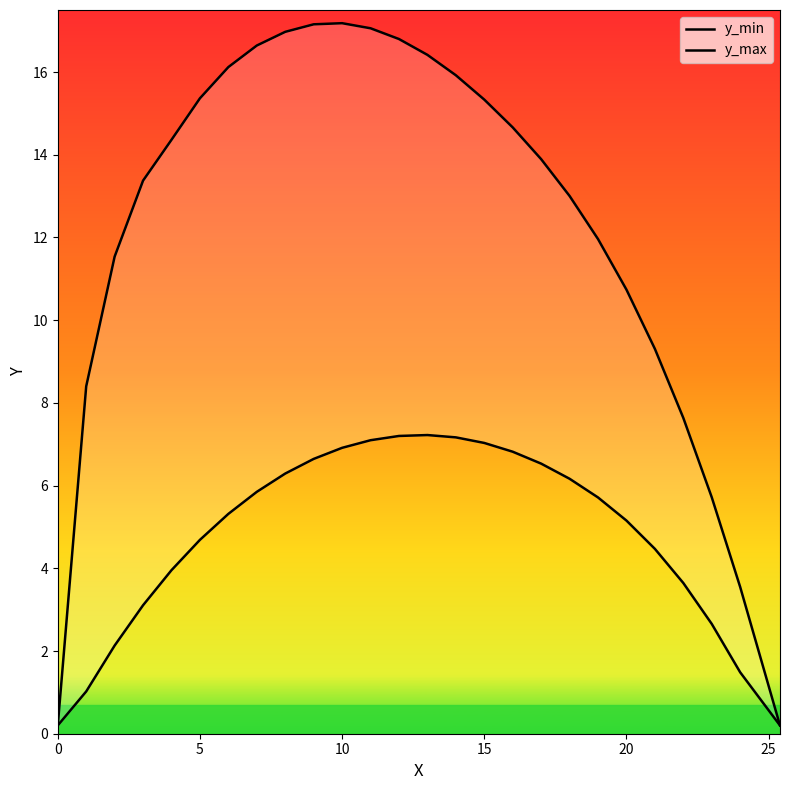

What is the minimum value shown in the chart?

0.2